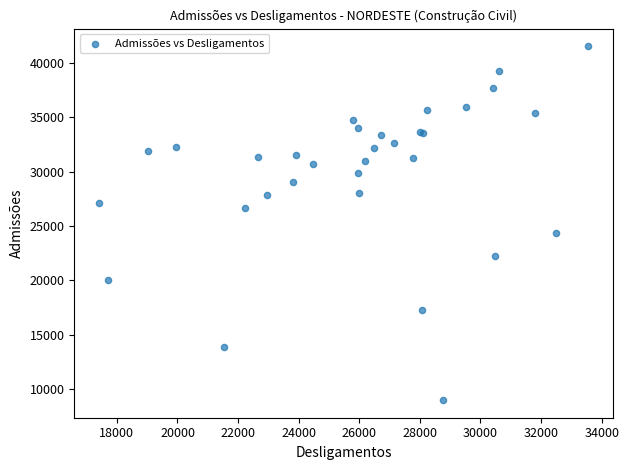

What Y value in the scatter plot is closest to 25254?

24395